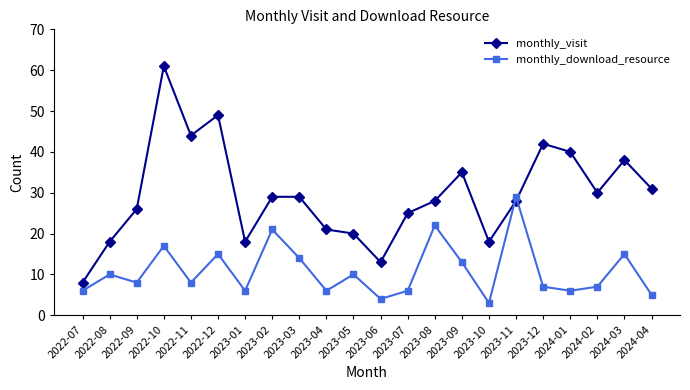

List the series in order of their overall mean, lowest first.

monthly_download_resource, monthly_visit